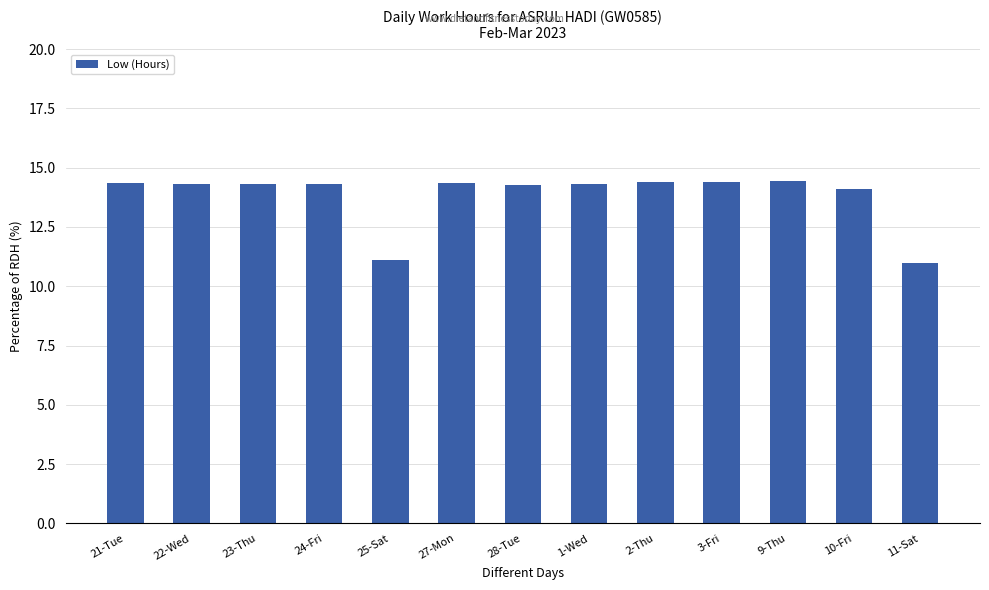

Does the chart contain stacked bars?

No